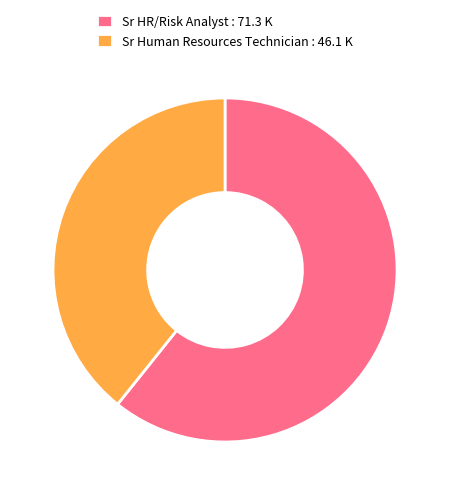

Do Sr HR/Risk Analyst : 71.3 K and Sr Human Resources Technician : 46.1 K together represent more than half of the pie?

Yes